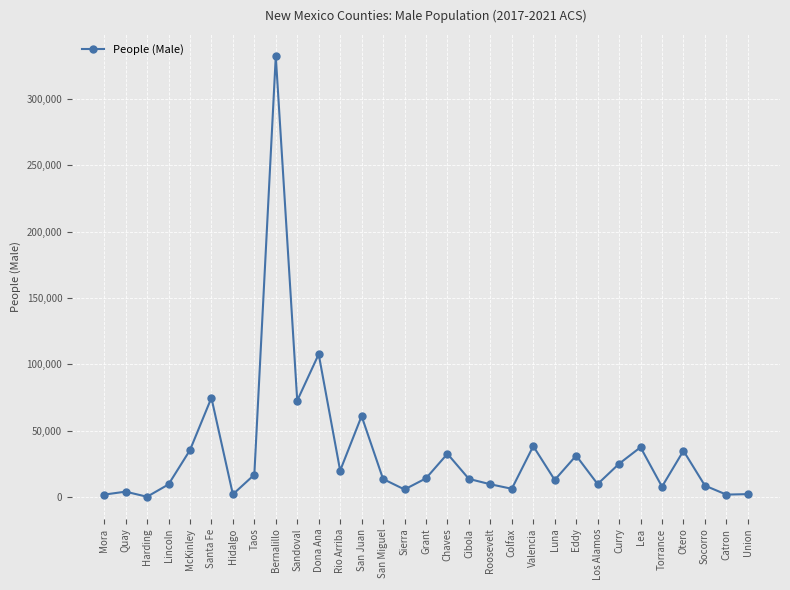

What is the difference between the second highest and minimum values?

107444